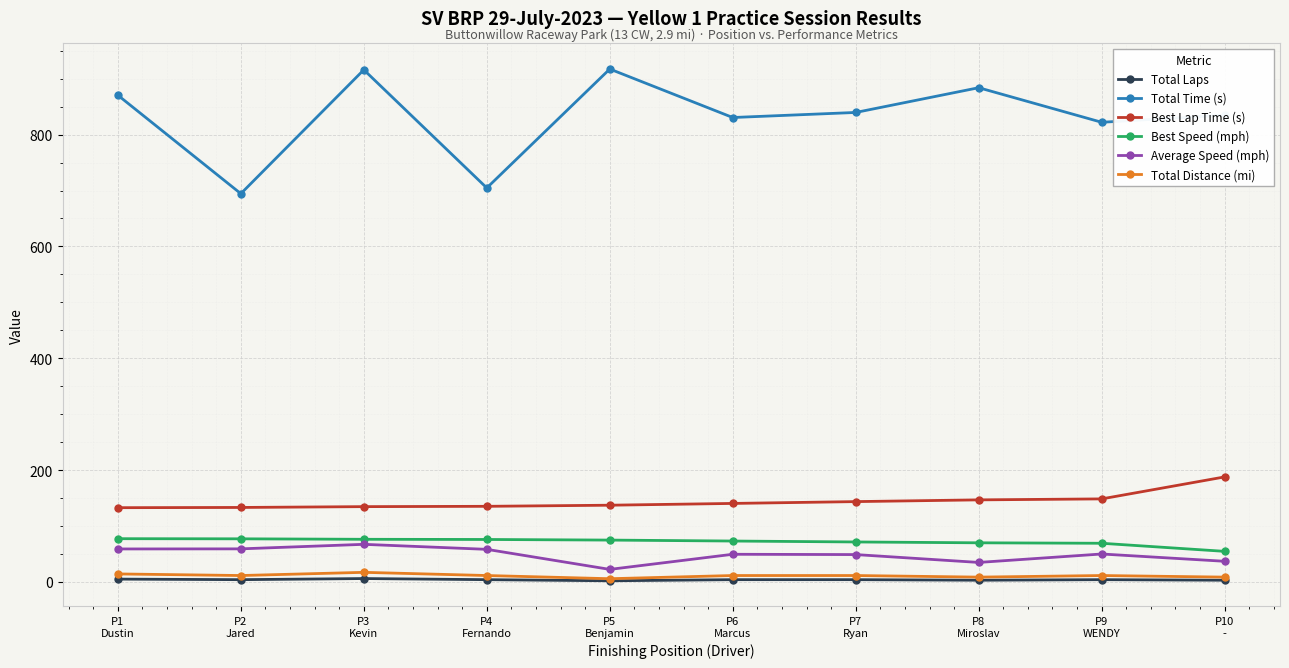

What is the smallest value displayed?

2.0